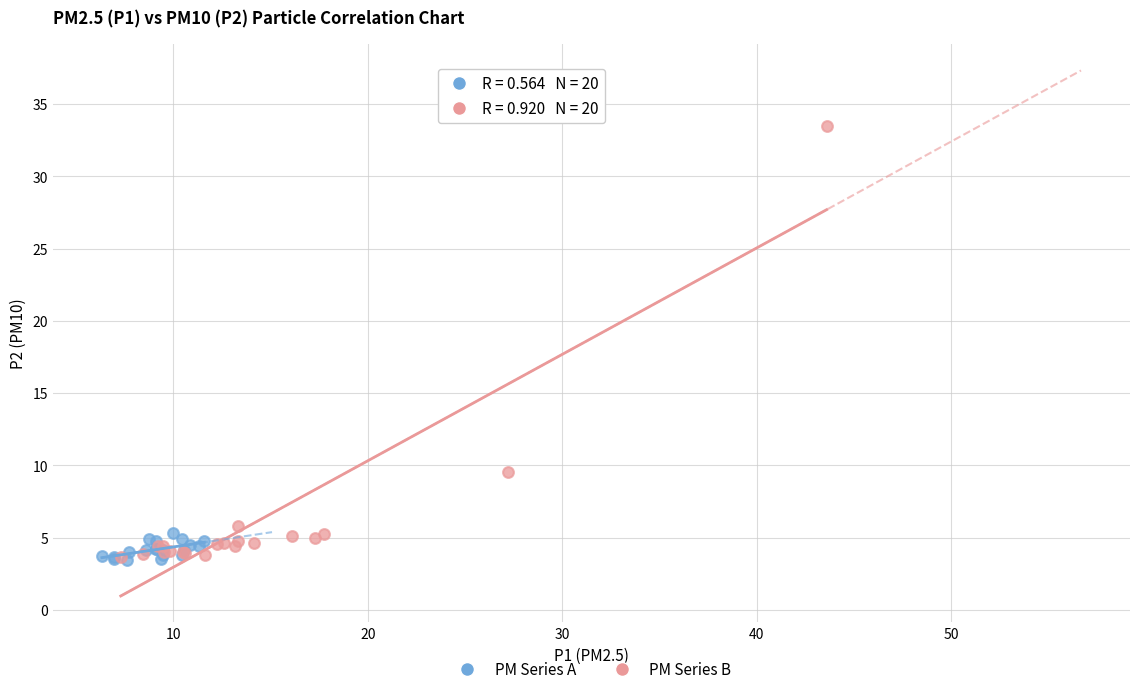

Which series reaches the maximum Y coordinate?

PM Series B